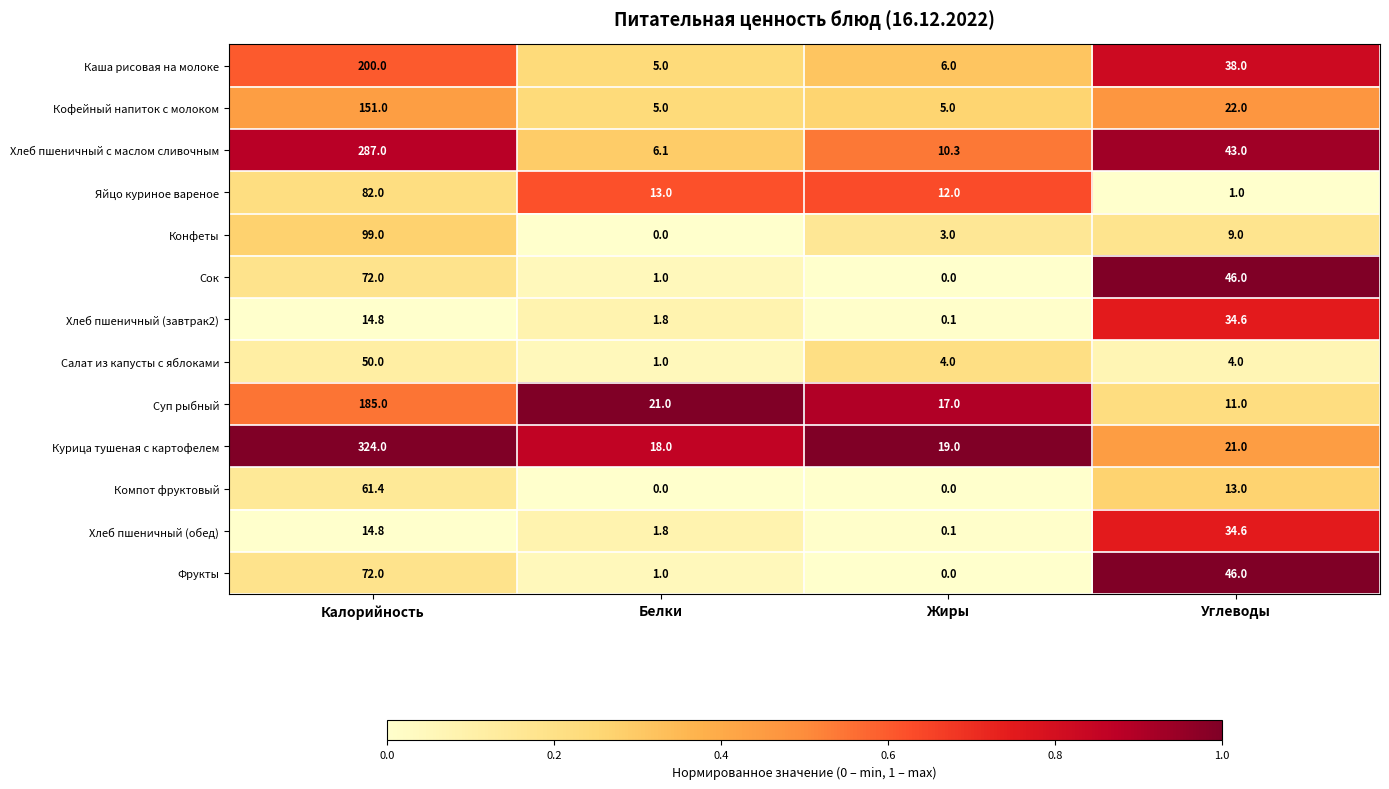

What is the total value across all series at Белки?

74.7